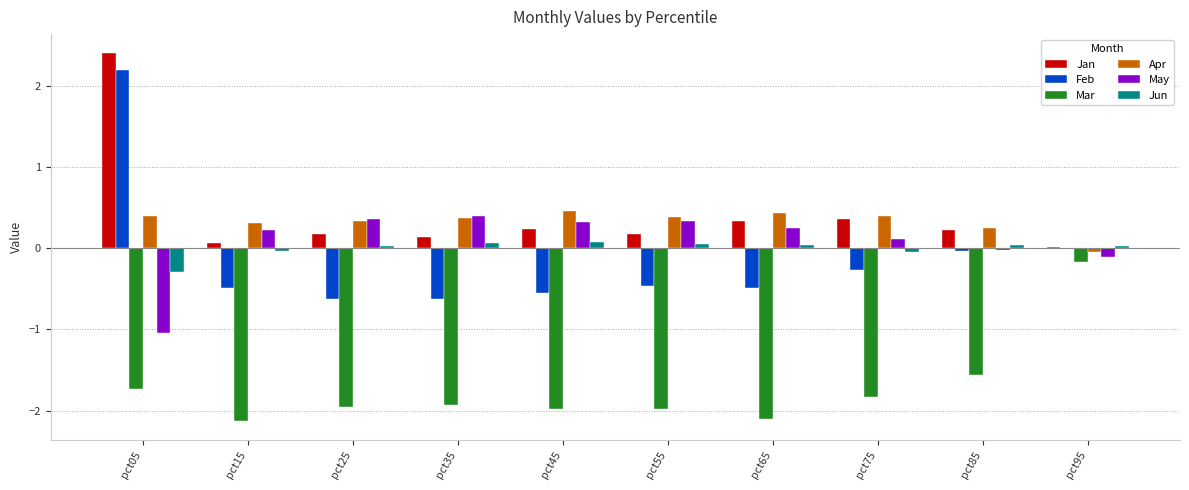

What is the greatest value displayed?

2.4